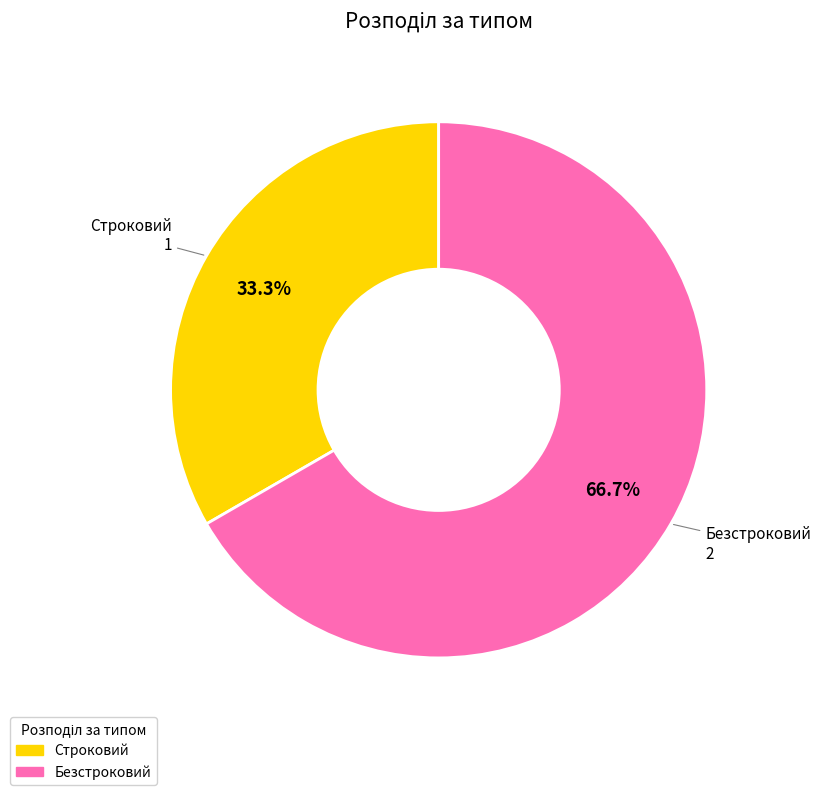

To the nearest percent, what is the combined percentage of Безстроковий and Строковий?

100%